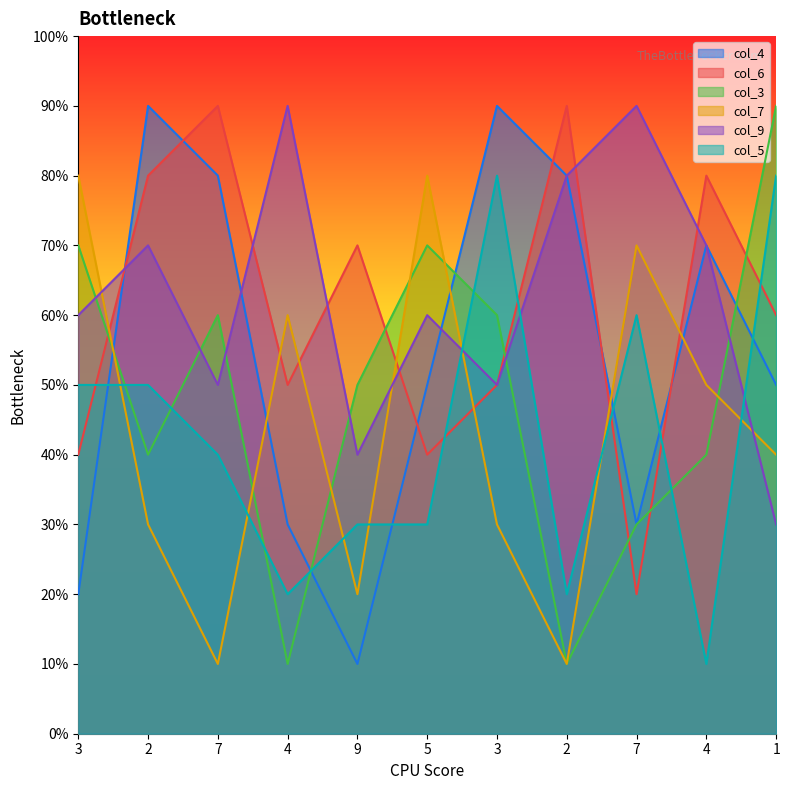

What is the label of the 3rd point from the right?

7